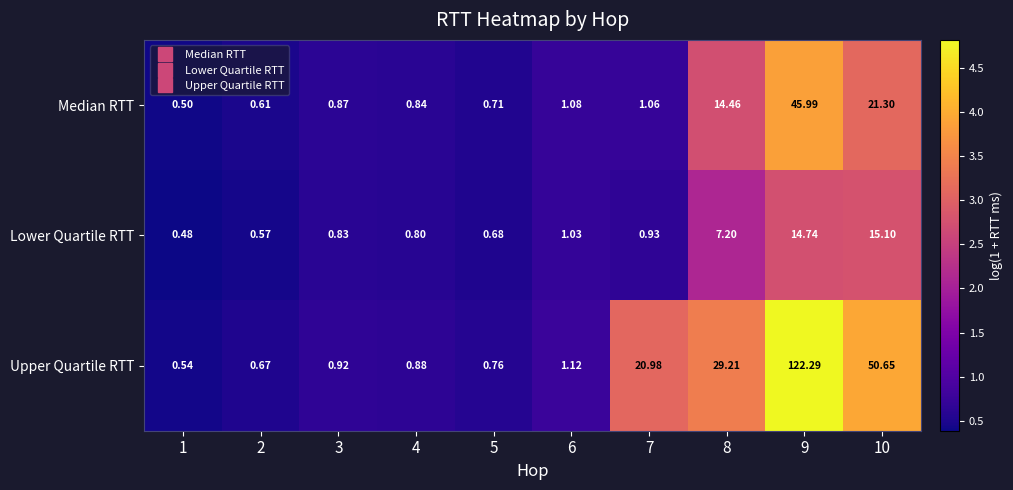

List the series in order of their peak value, highest first.

Upper Quartile RTT, Median RTT, Lower Quartile RTT